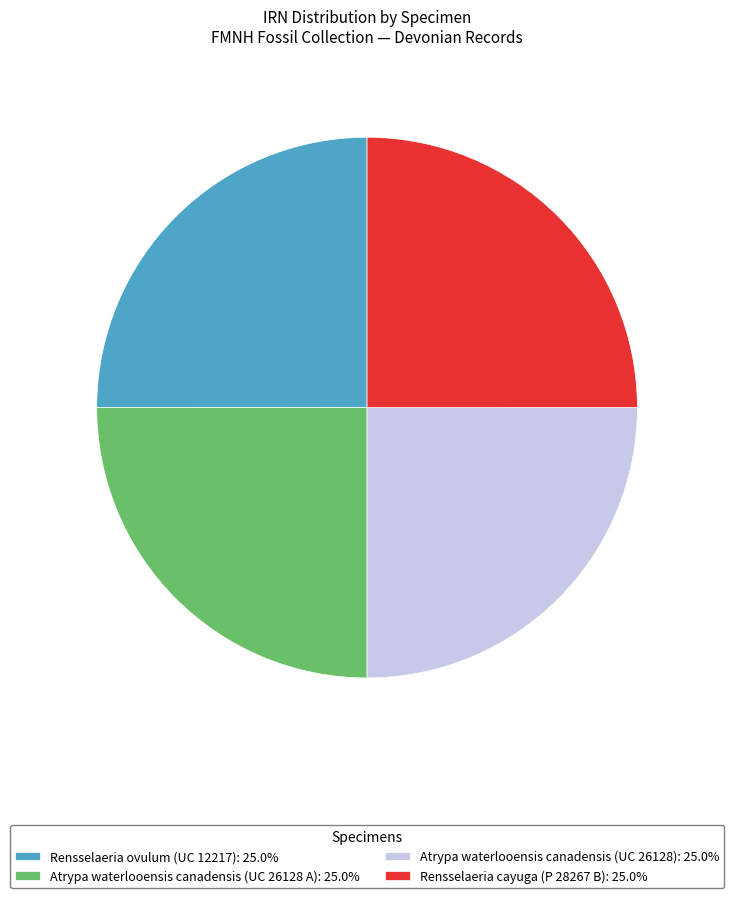

What is the ratio of the value at Rensselaeria ovulum (UC 12217): 25.0% to the value at Rensselaeria cayuga (P 28267 B): 25.0%?

1.0